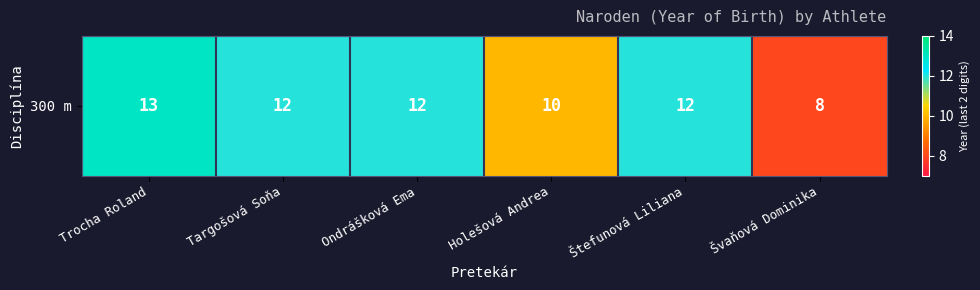

Read the value at Švaňová Dominika.

8